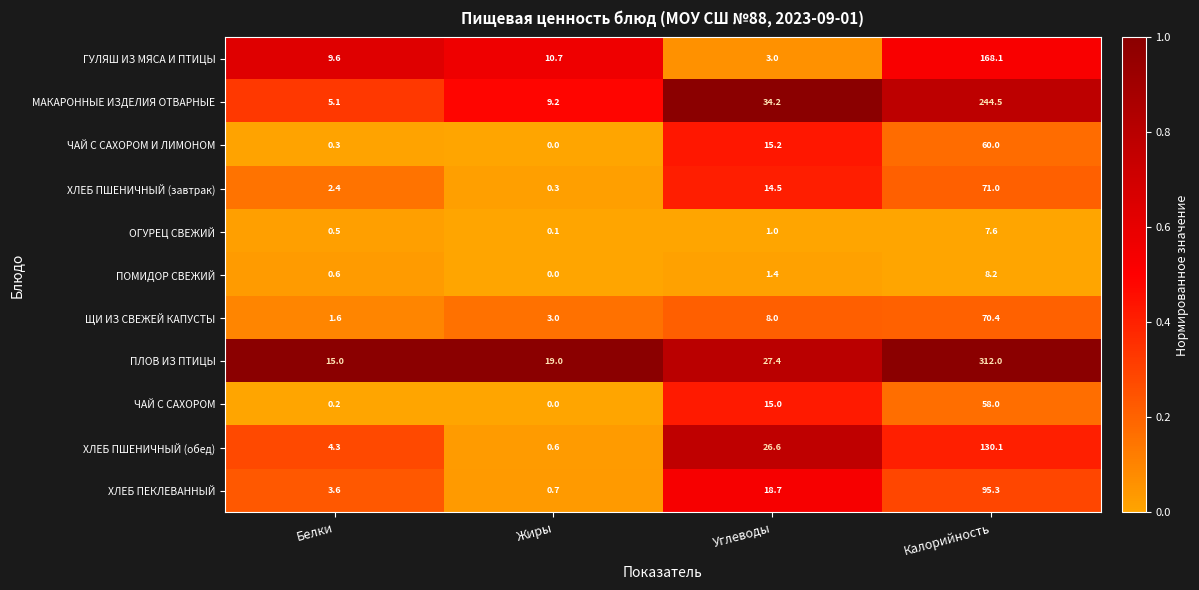

The value of ЧАЙ С САХОРОМ И ЛИМОНОМ at Белки is 0.3. True or false?

True